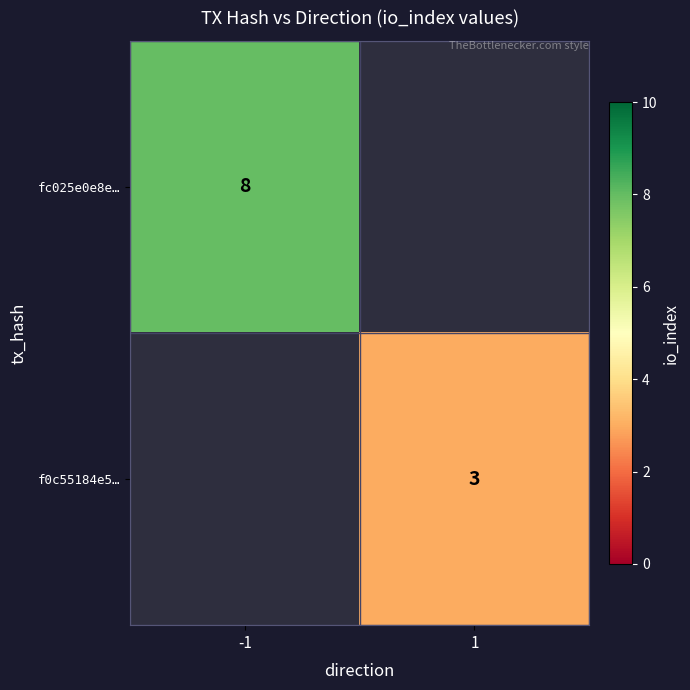

The fc025e0e8e… series shows 2.3 at -1. True or false?

False